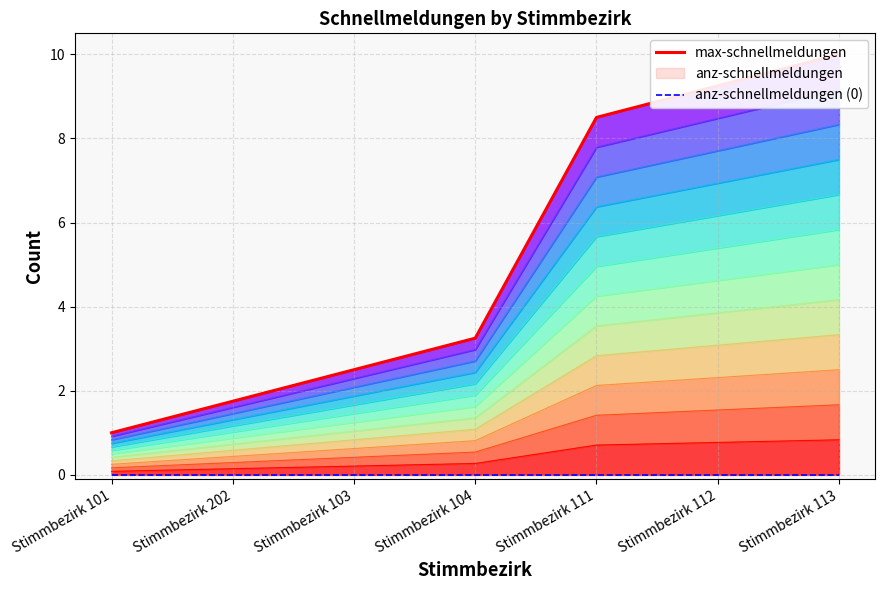

What is the label of the 6th point from the right?

Stimmbezirk 202